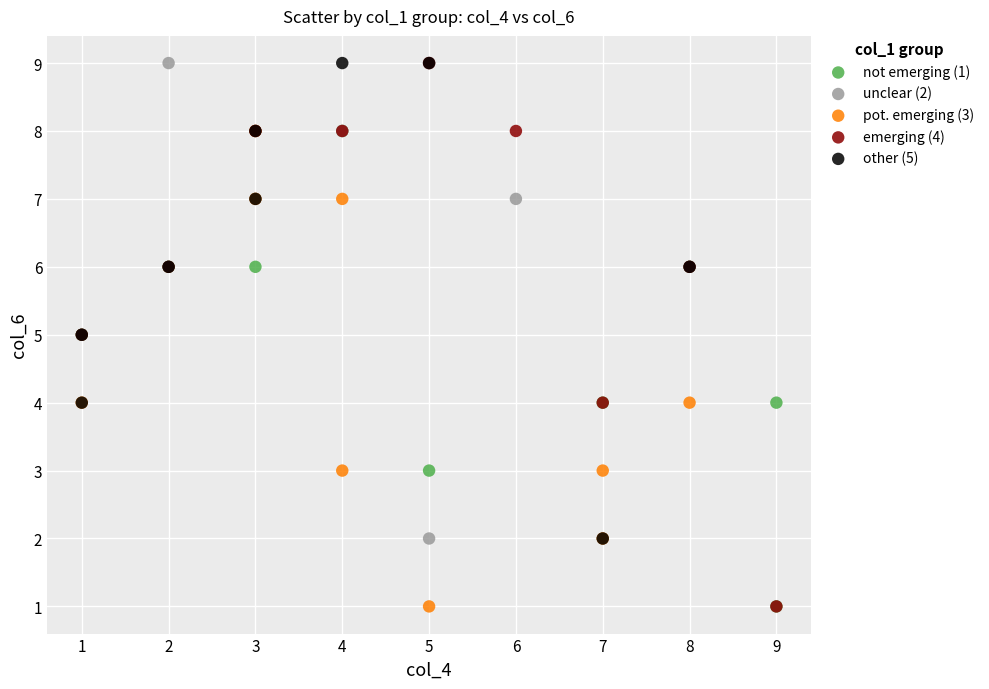

Which series has the largest Y range (max minus min)?

emerging (4)